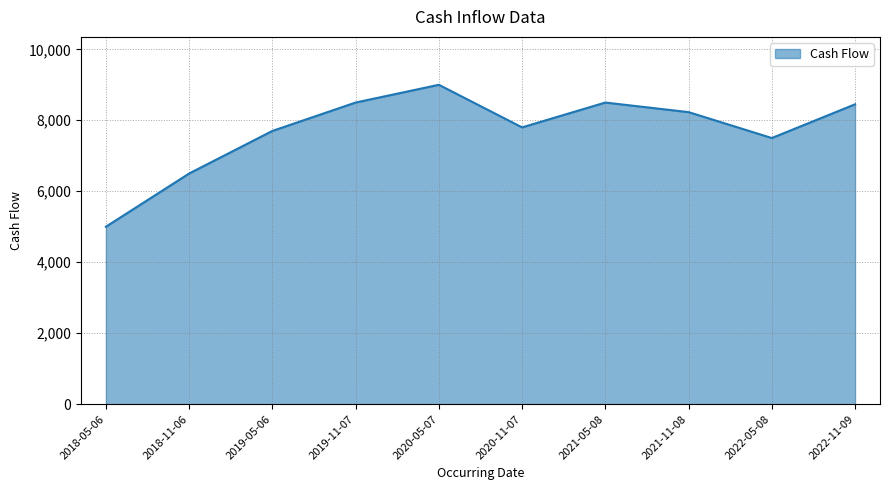

What is the maximum value shown in the chart?

9000